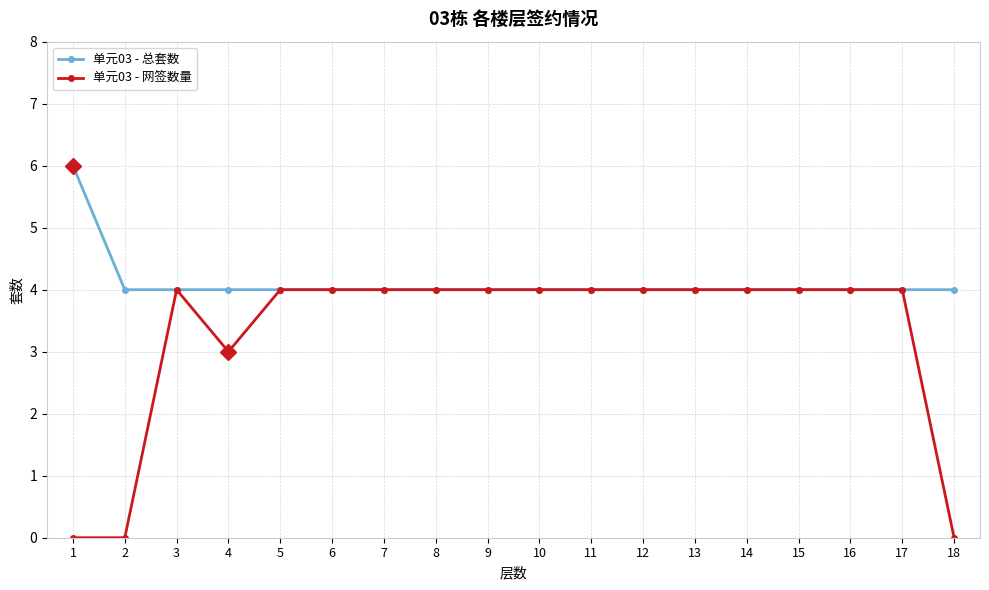

What is the approximate value of 单元03 - 总套数 at 2?

4